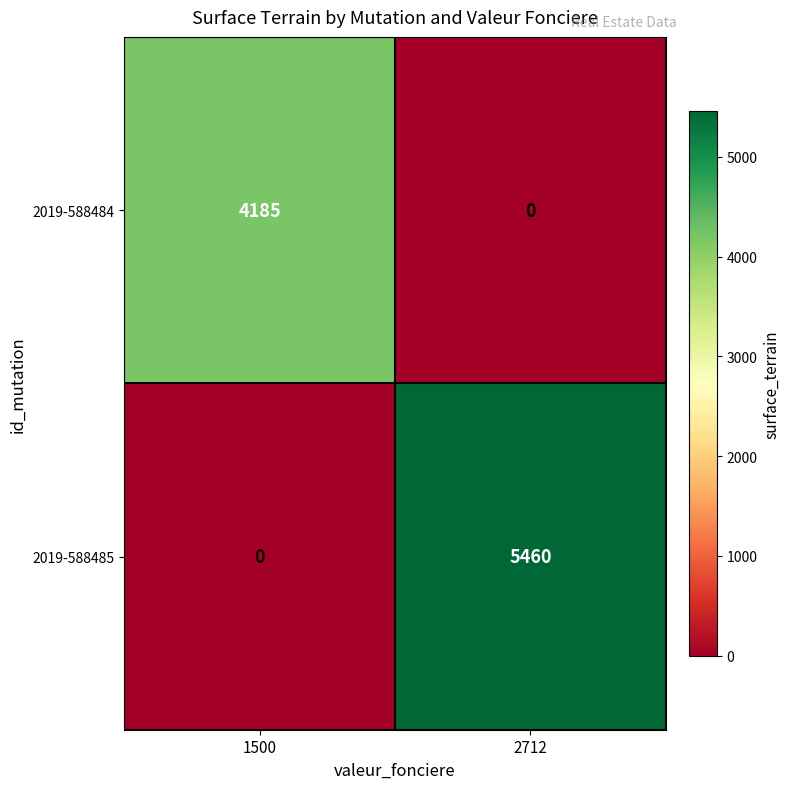

What is the sum of the 2019-588485 values at 1500 and 2712?

5460